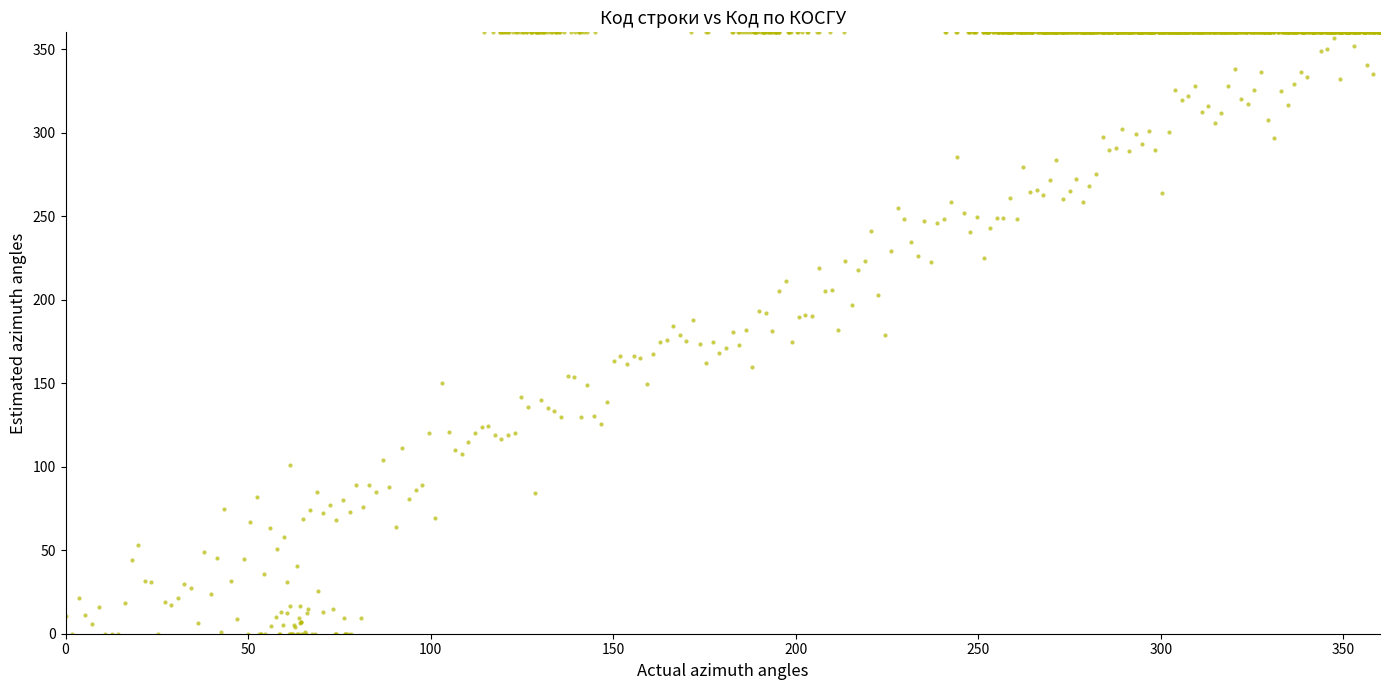

What is the range of X values (max minus min)?

360.0